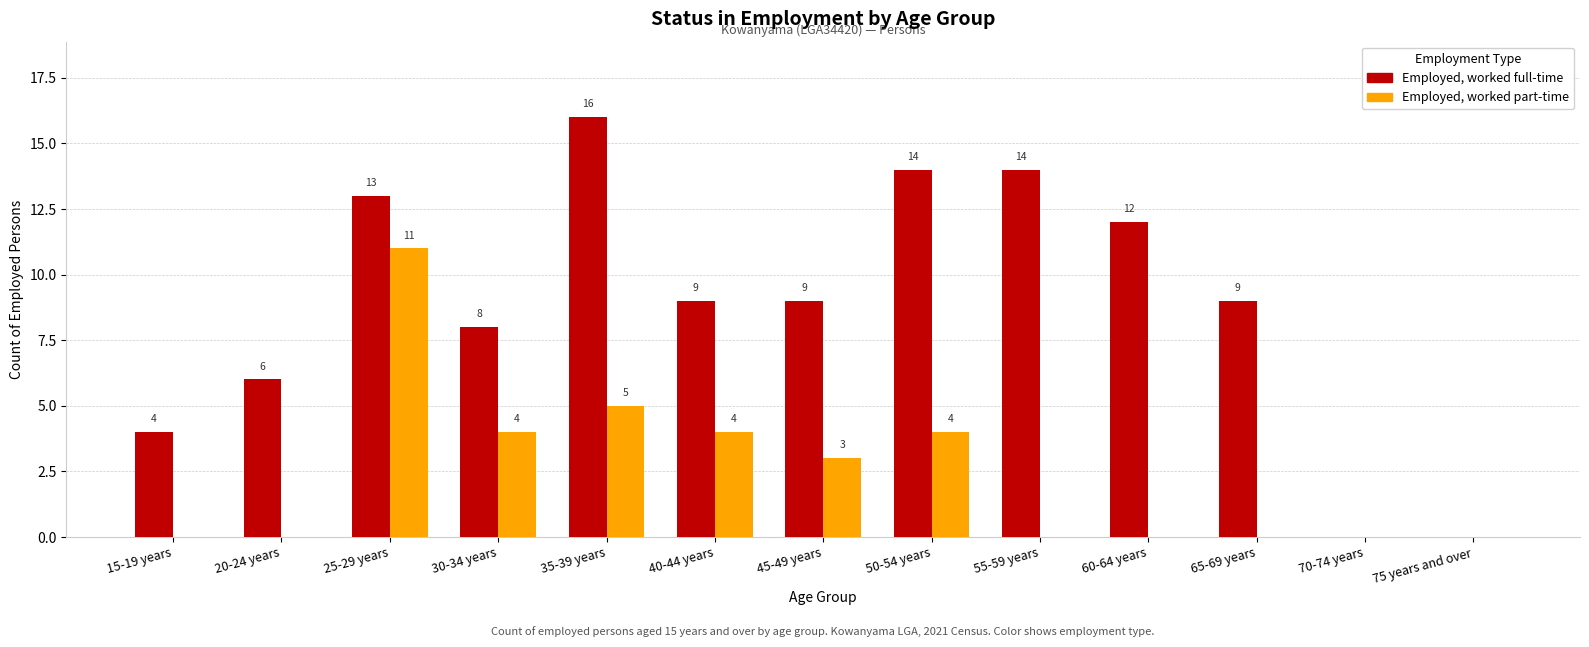

At which label is Employed, worked part-time closest to 5?

35-39 years